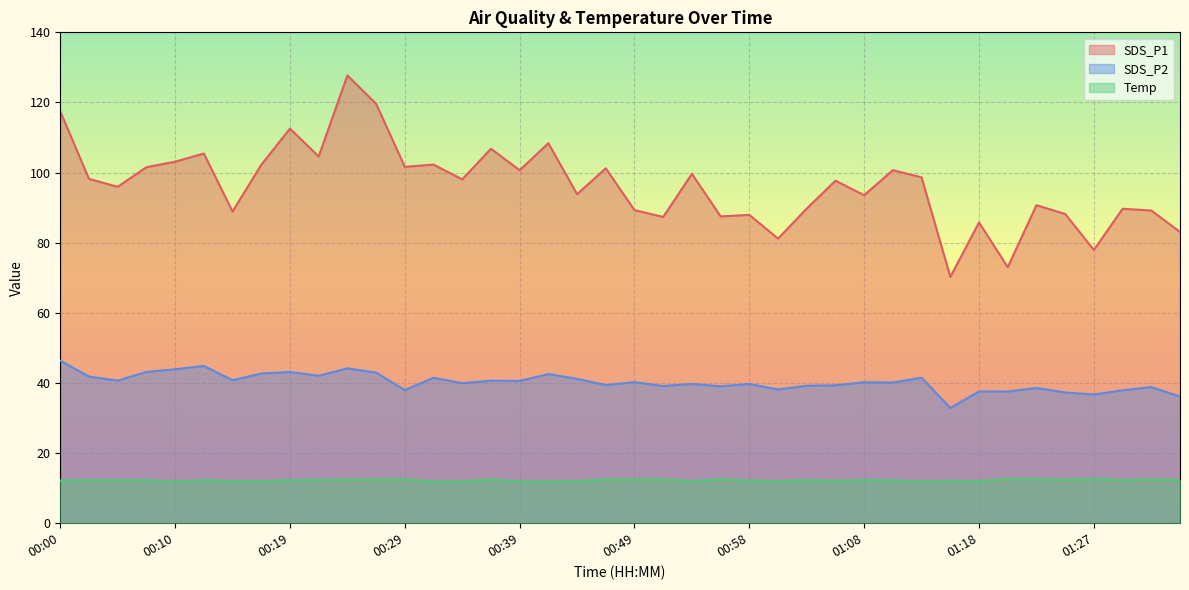

How many series are shown in this chart?

3